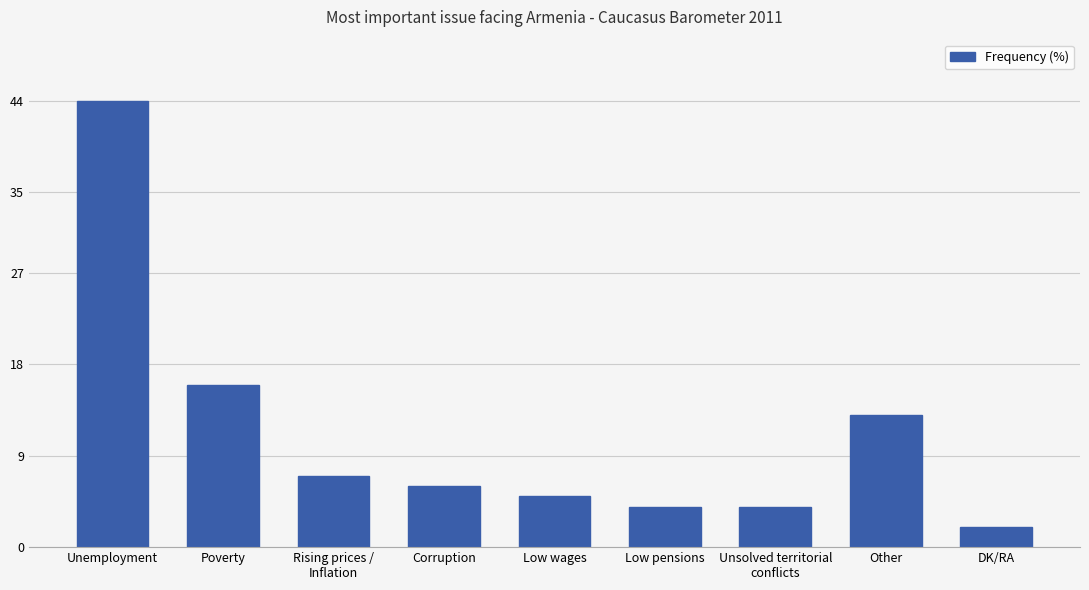

Does the chart contain stacked bars?

No